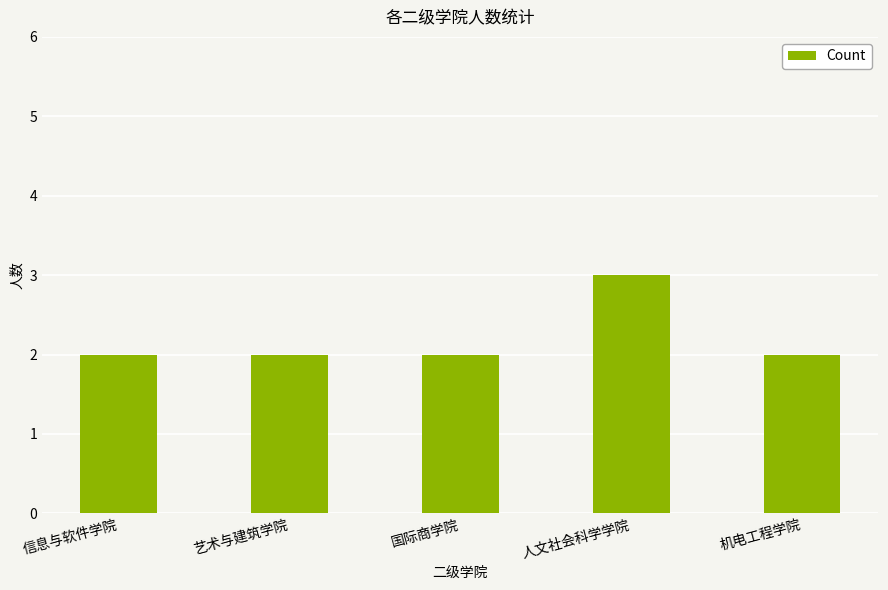

What position from the right is 国际商学院?

3